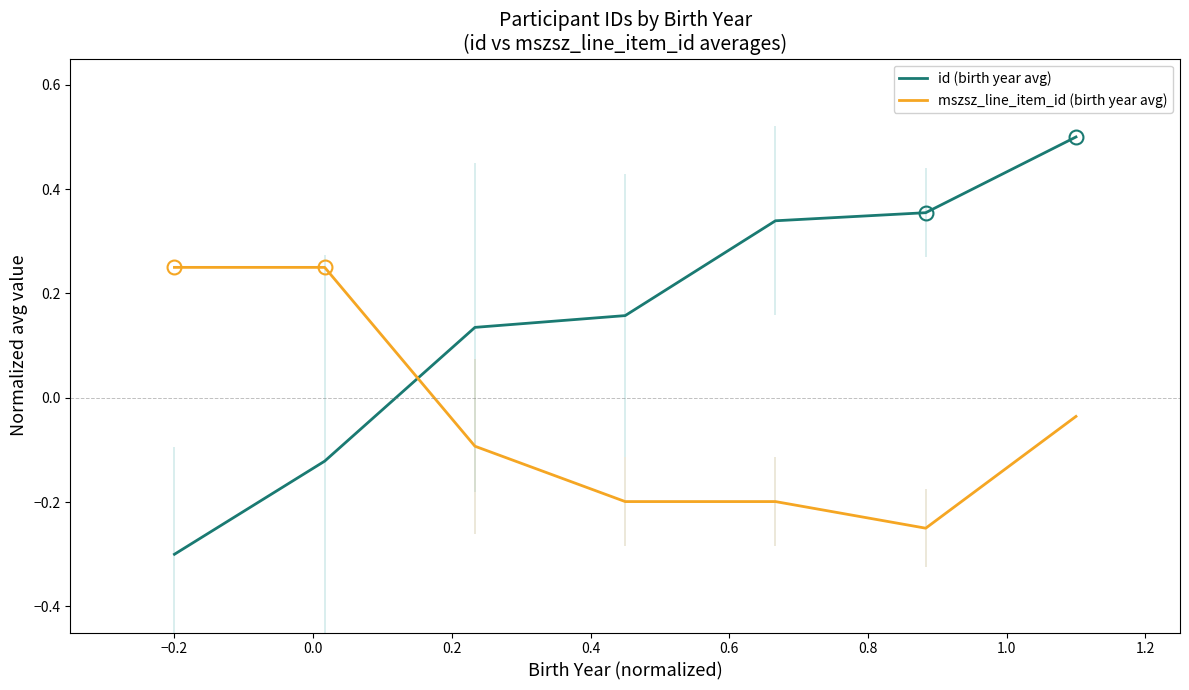

How many lines are shown in the chart?

2